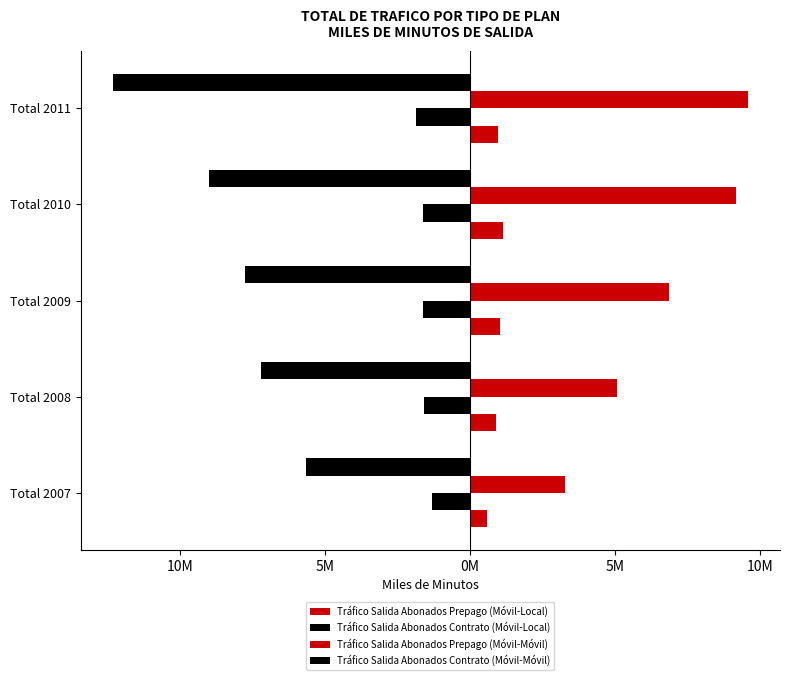

How many bars are there in each group?

4